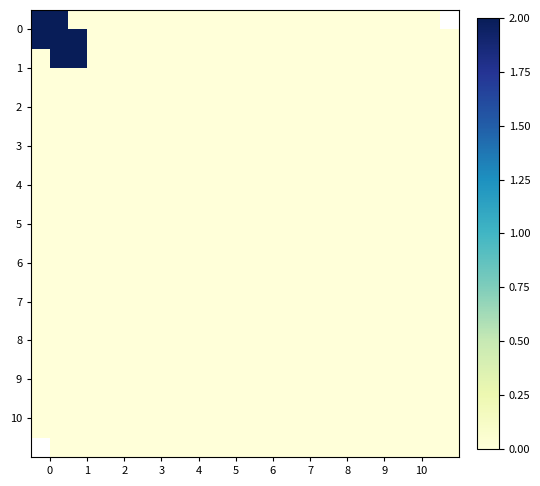

What is the greatest value displayed?

2